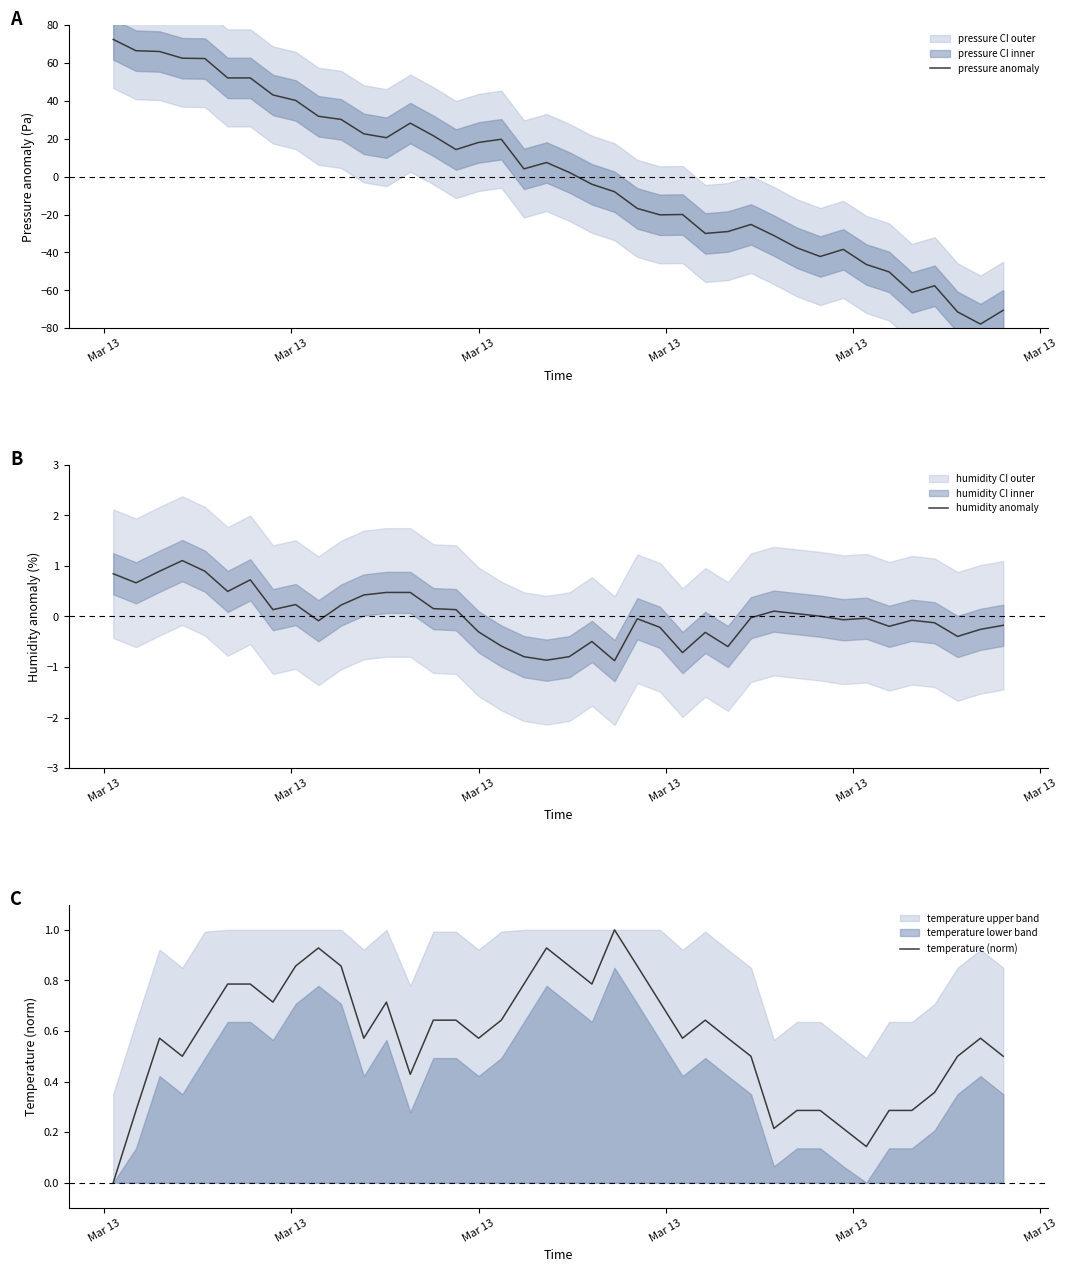

What is the maximum value for pressure anomaly?

72.4